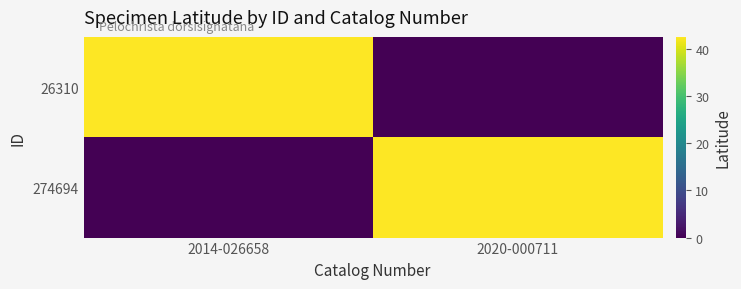

Reading left to right, transcribe all the data shown in this chart.

26310: 2014-026658=42.5	2020-000711=0.0
274694: 2014-026658=0.0	2020-000711=42.5